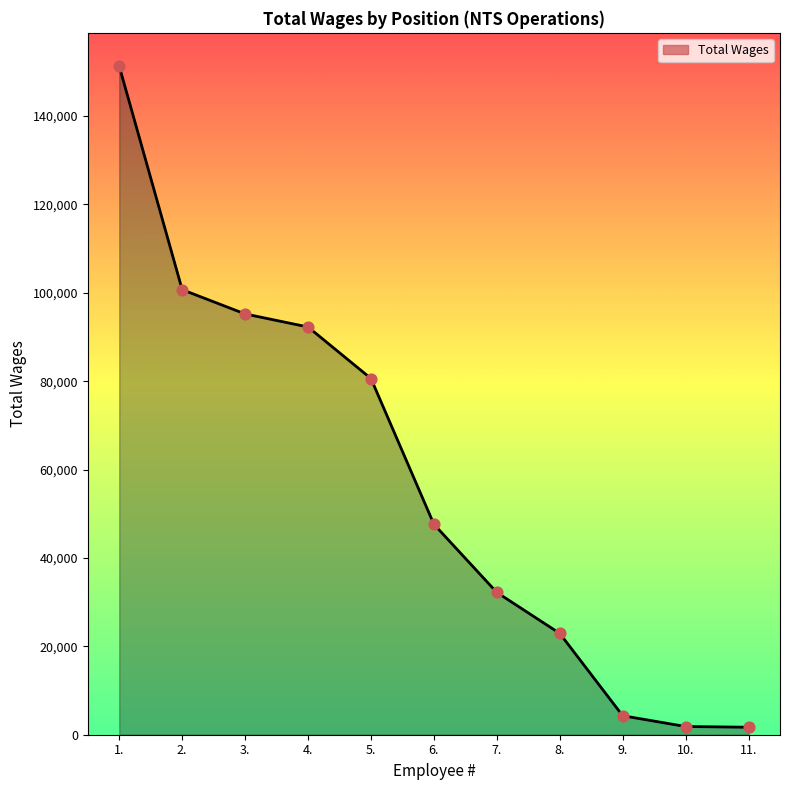

Approximately how many times larger is the value at 6. compared to 4.?

0.5